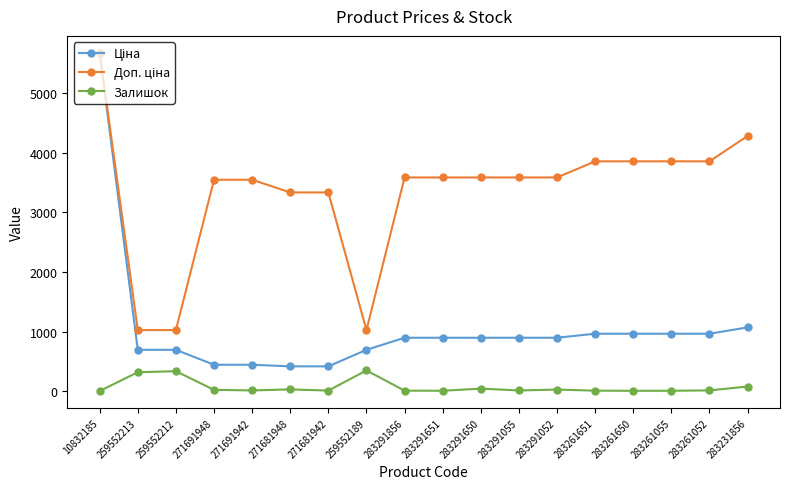

At which category is the sum across all series the highest?

10832185